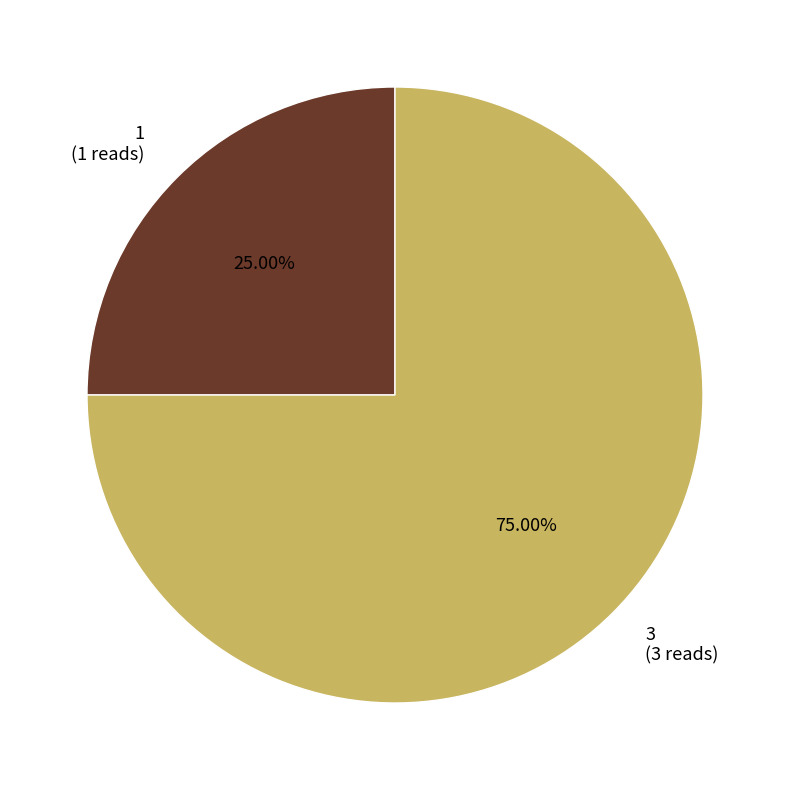

Which category has the biggest portion of the pie?

3